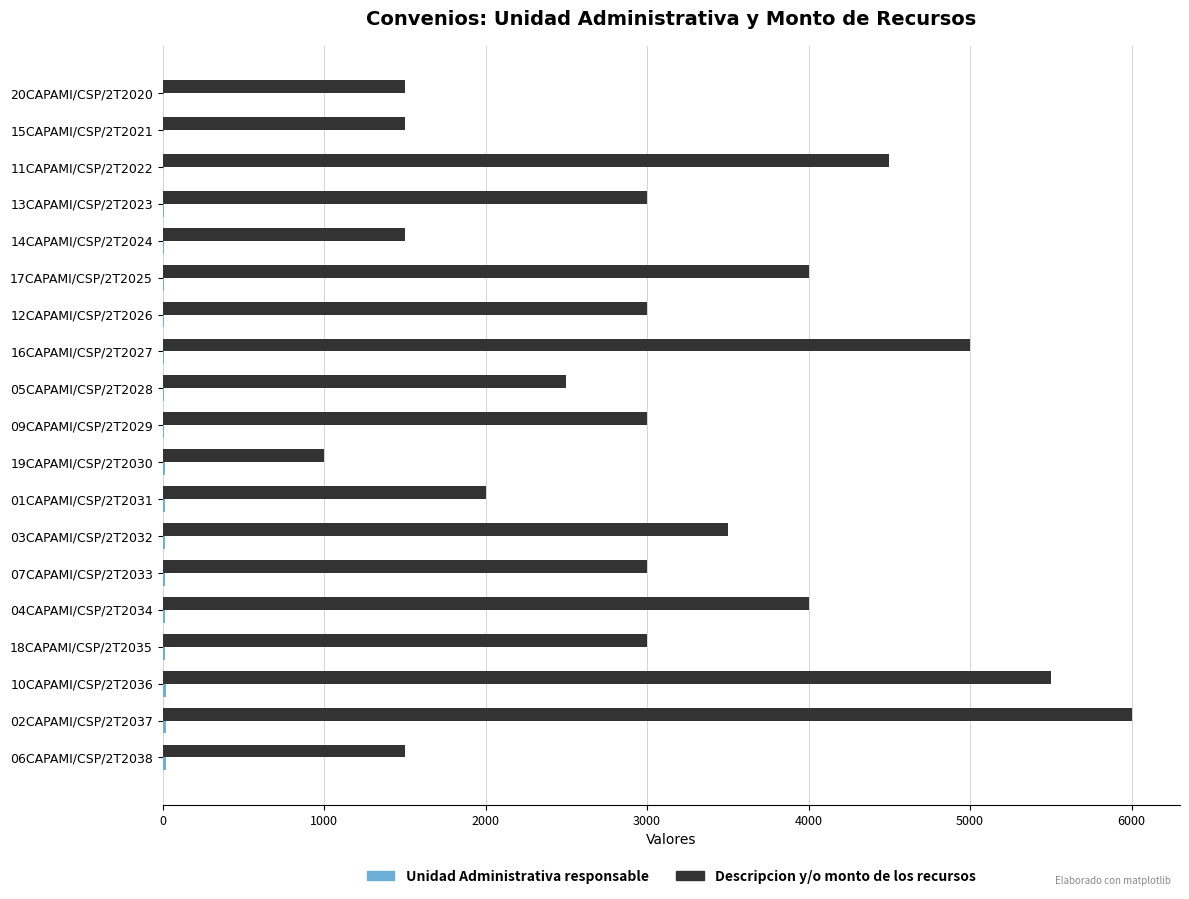

What is the sum of all Descripcion y/o monto de los recursos values?

59000